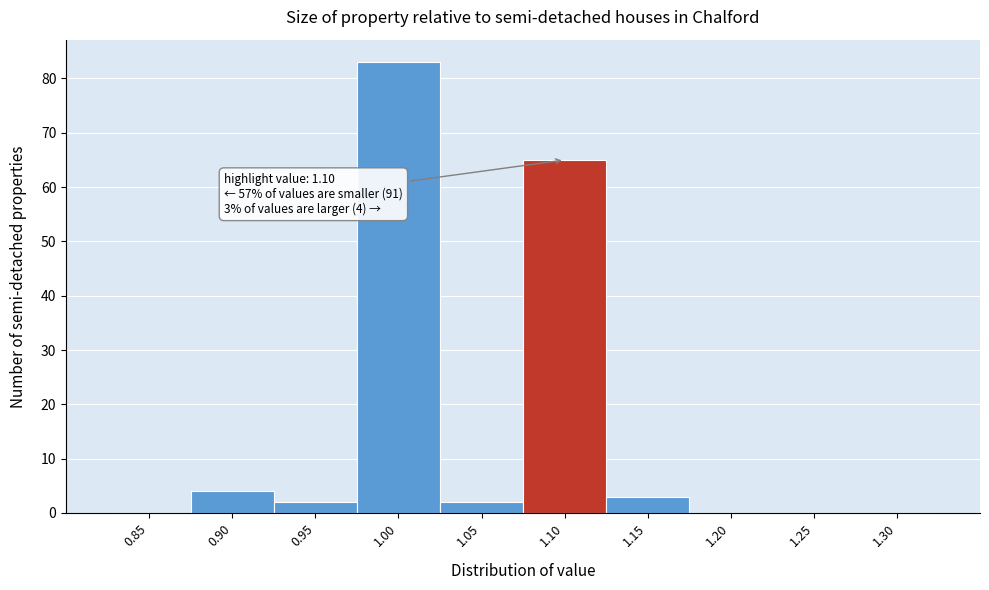

Reading right to left, list all the values displayed in this chart.

1.30=0	1.25=0	1.20=0	1.15=3	1.10=65	1.05=2	1.00=83	0.95=2	0.90=4	0.85=0